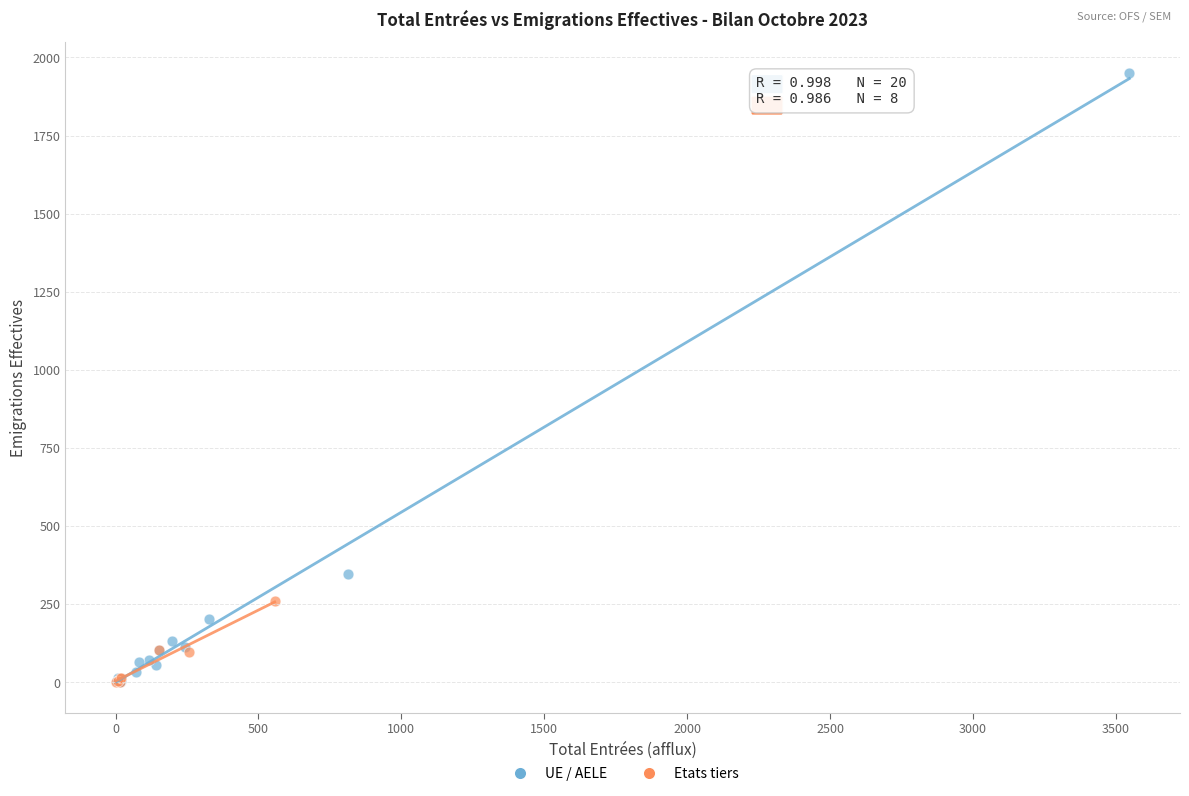

Which series contains the highest Y value?

UE / AELE